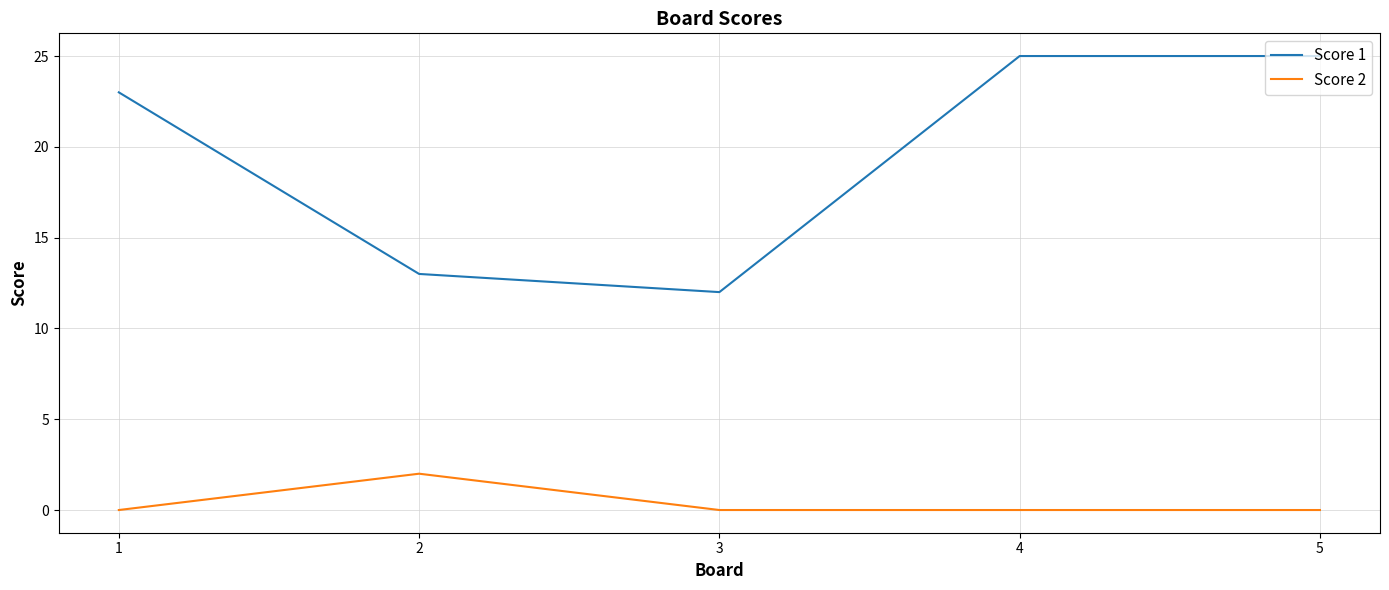

What is the difference between the highest and lowest values at 3?

12